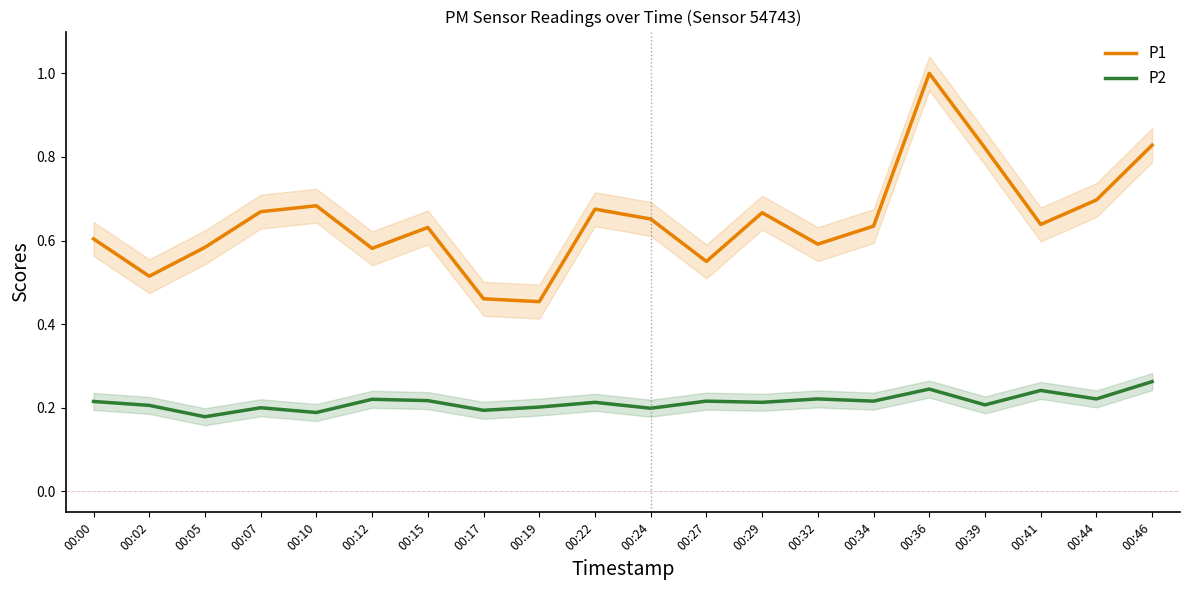

How many data points does each series have?

20